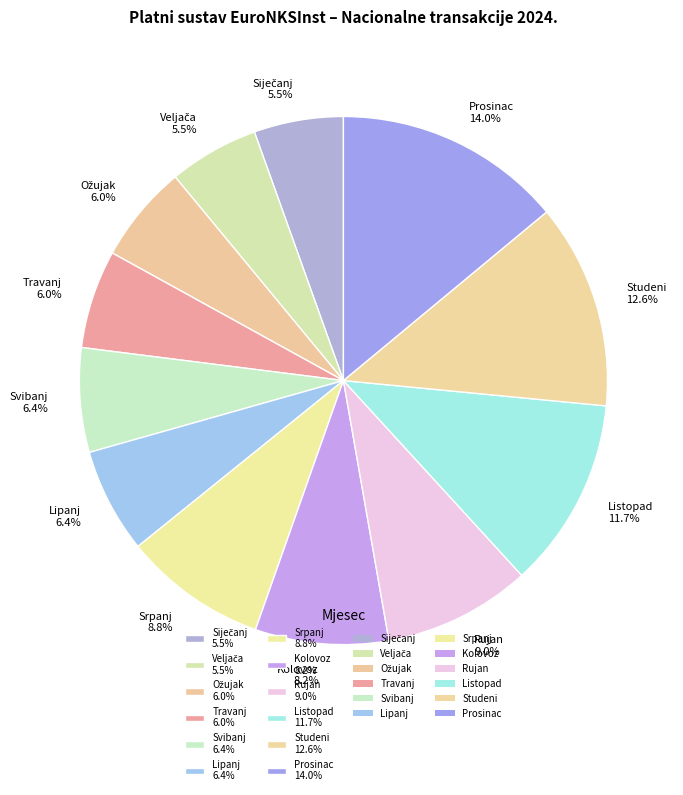

What is the largest slice in the pie chart?

Prosinac